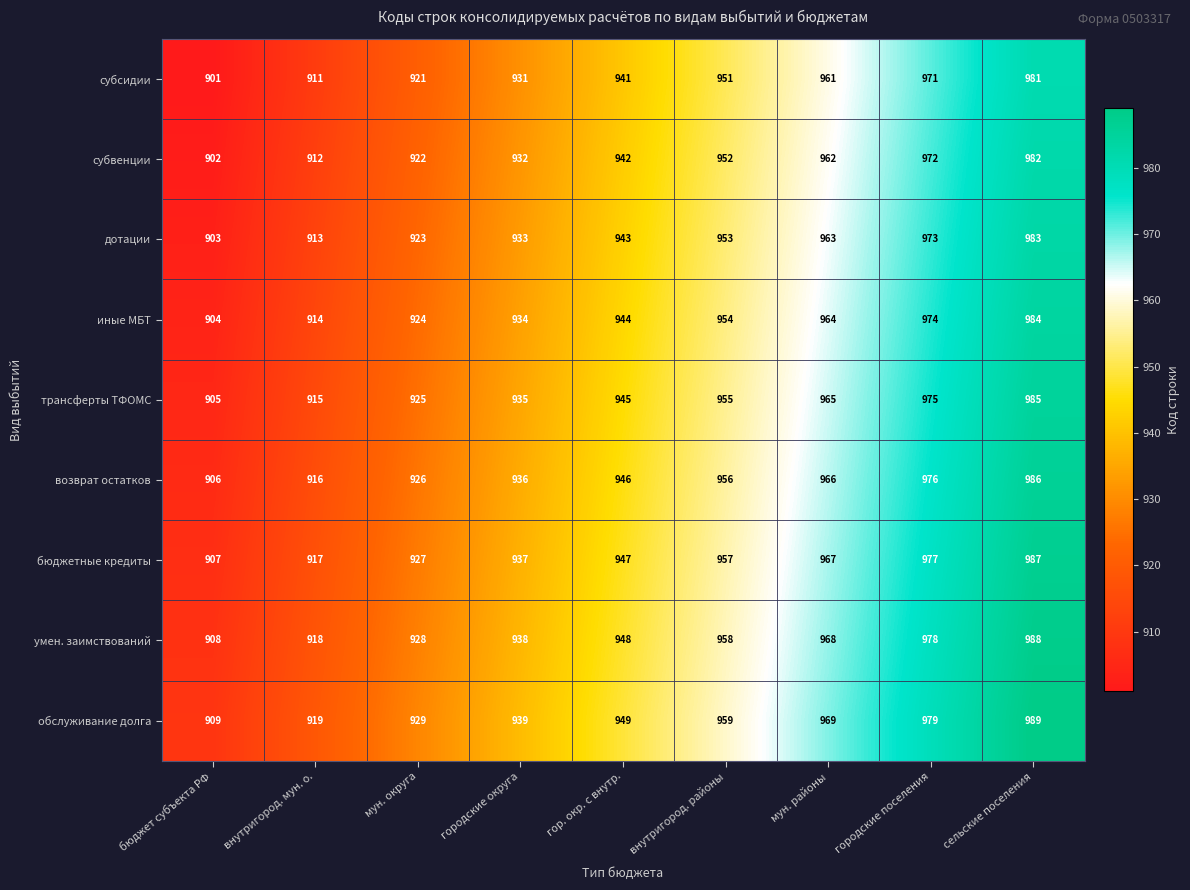

What is the difference between the second highest and minimum values in the трансферты ТФОМС series?

70